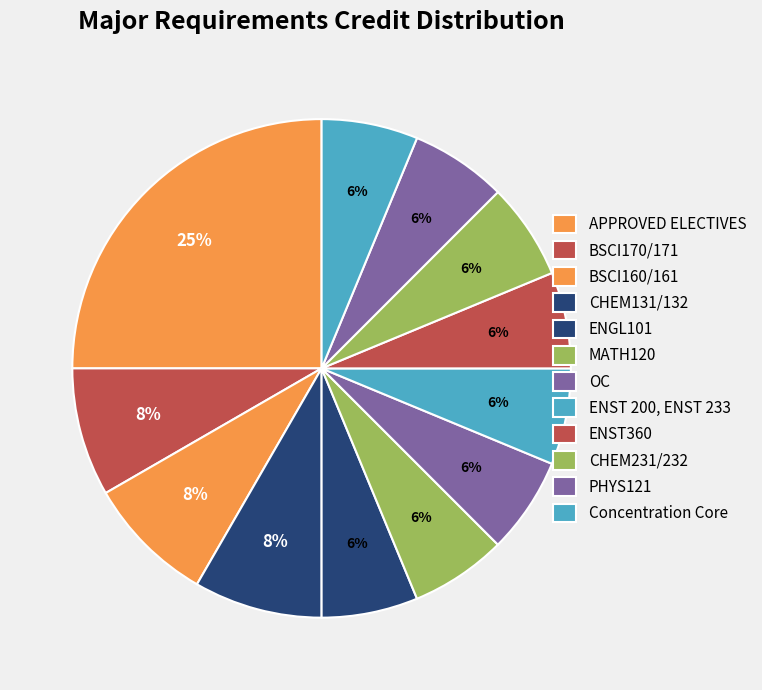

What is the largest slice in the pie chart?

APPROVED ELECTIVES